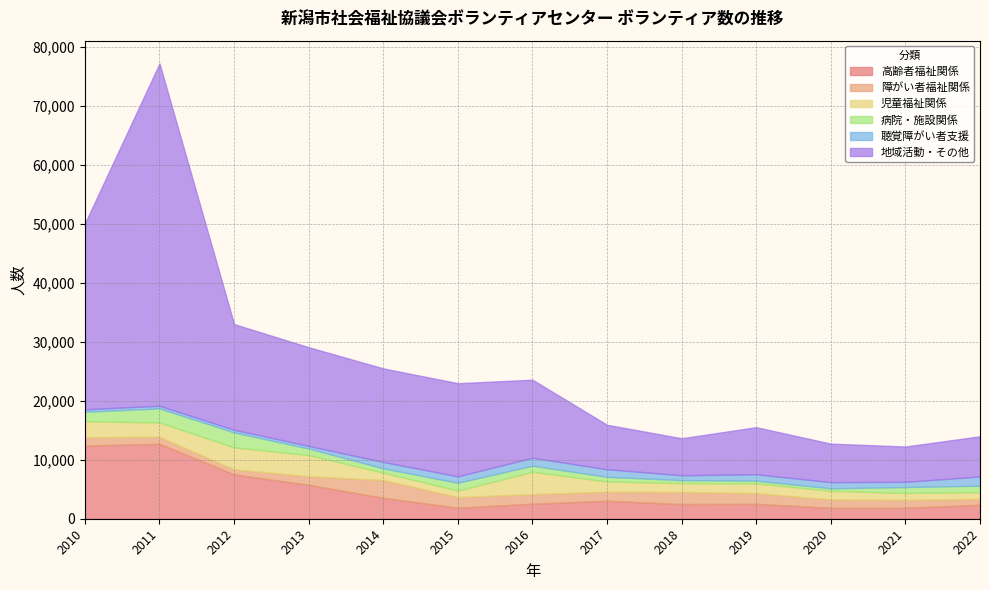

Which category has the lowest value in the 聴覚障がい者支援 series?

2010